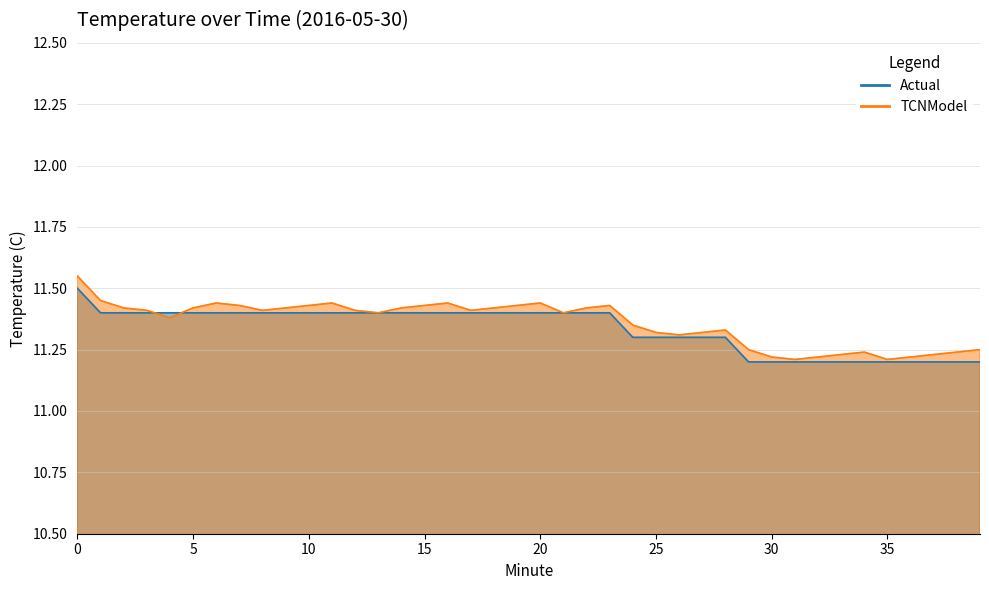

What is the total value across all series at 32?

22.4